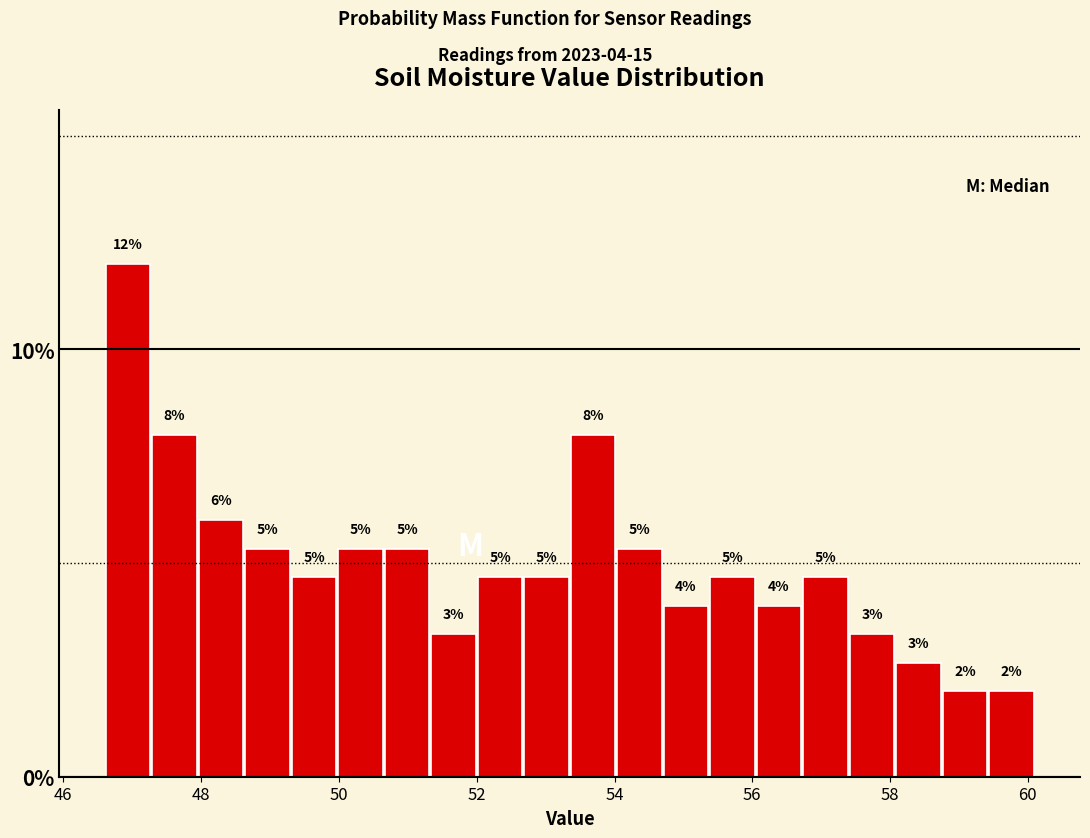

Around what value on the x-axis is the tallest bar? Give the approximate position of its centre, as read against the axis.

47.0